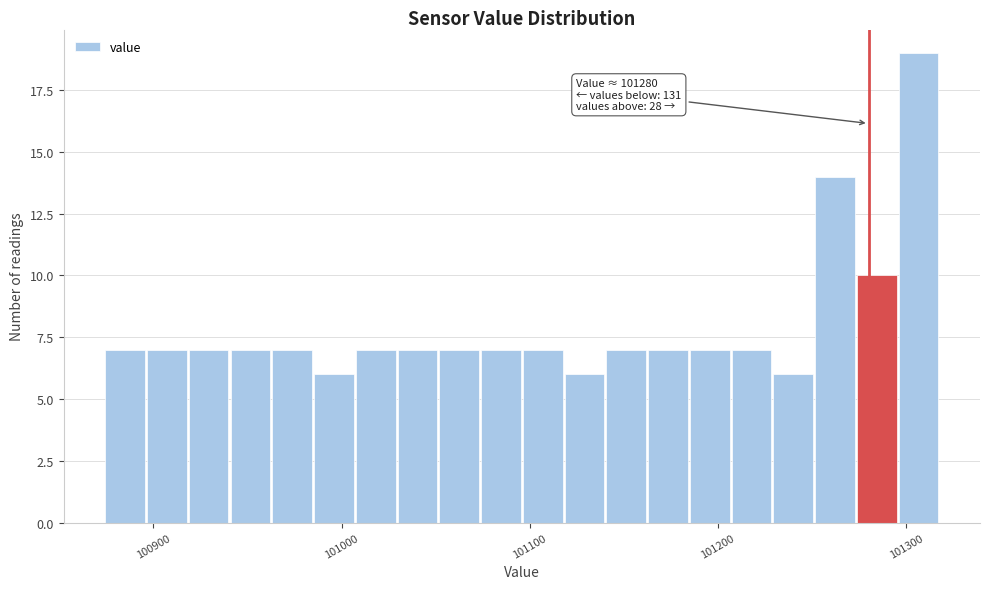

Read against the x-axis, roughly where is the centre of the tallest bar?

101310